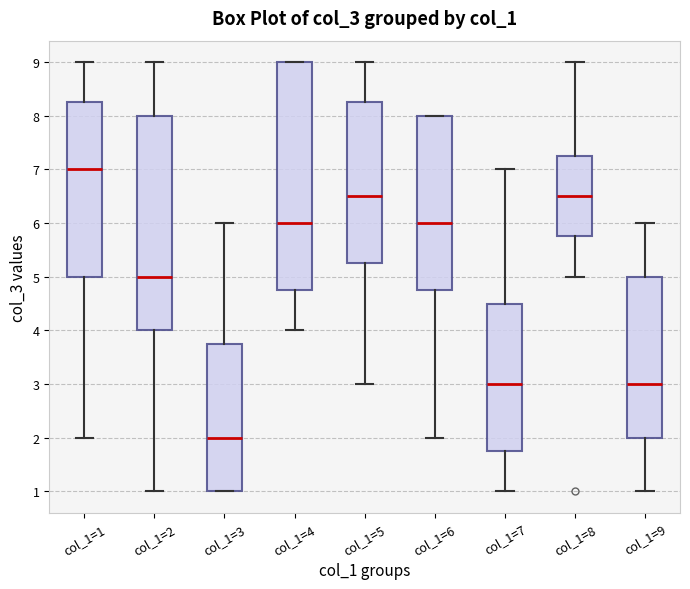

Reading left to right, read every box against the y-axis: the position of its median line, the range the box covers, and the ends of its whiskers. The values are not printed on the chart, so give them approximately, as read against the axis.

col_1=1: median 7.0, box 5.0 to 8.3, whiskers 2.0 to 9.0
col_1=2: median 5.0, box 4.0 to 8.0, whiskers 1.0 to 9.0
col_1=3: median 2.0, box 1.0 to 3.8, whiskers 1.0 to 6.0
col_1=4: median 6.0, box 4.8 to 9.0, whiskers 4.0 to 9.0
col_1=5: median 6.5, box 5.3 to 8.3, whiskers 3.0 to 9.0
col_1=6: median 6.0, box 4.8 to 8.0, whiskers 2.0 to 8.0
col_1=7: median 3.0, box 1.8 to 4.5, whiskers 1.0 to 7.0
col_1=8: median 6.5, box 5.8 to 7.3, whiskers 5.0 to 9.0
col_1=9: median 3.0, box 2.0 to 5.0, whiskers 1.0 to 6.0